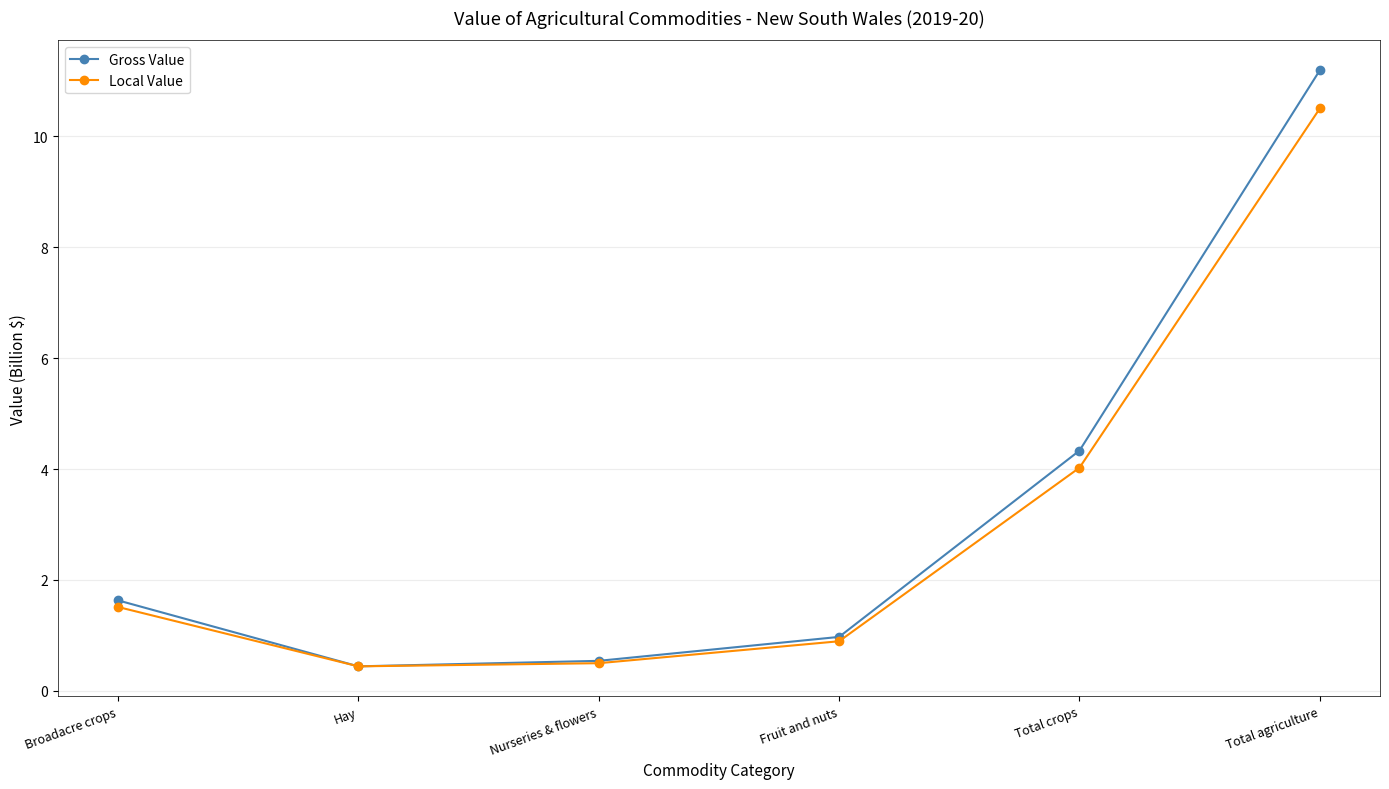

Which series has the widest spread of values?

Gross Value